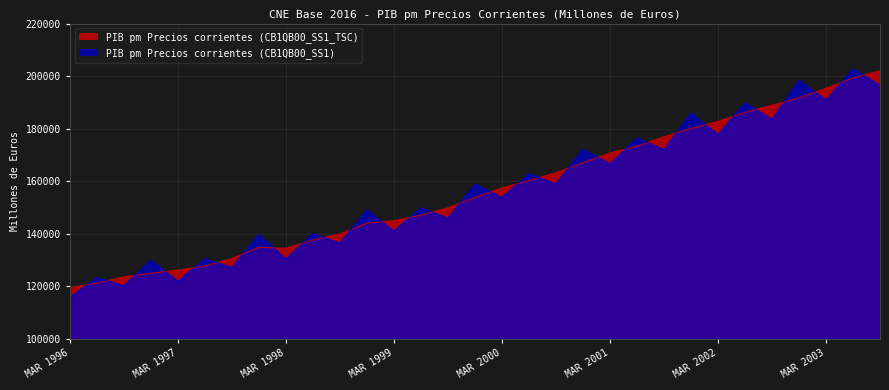

Which series changed the most between MAR 1999 and MAR 2002?

PIB pm Precios corrientes (CB1QB00_SS1_TSC)